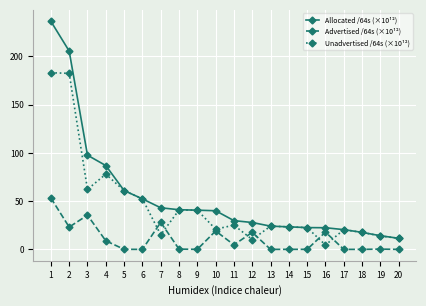

True or false: Unadvertised /64s (×10¹²) has a value of 10.2 at 12.

True